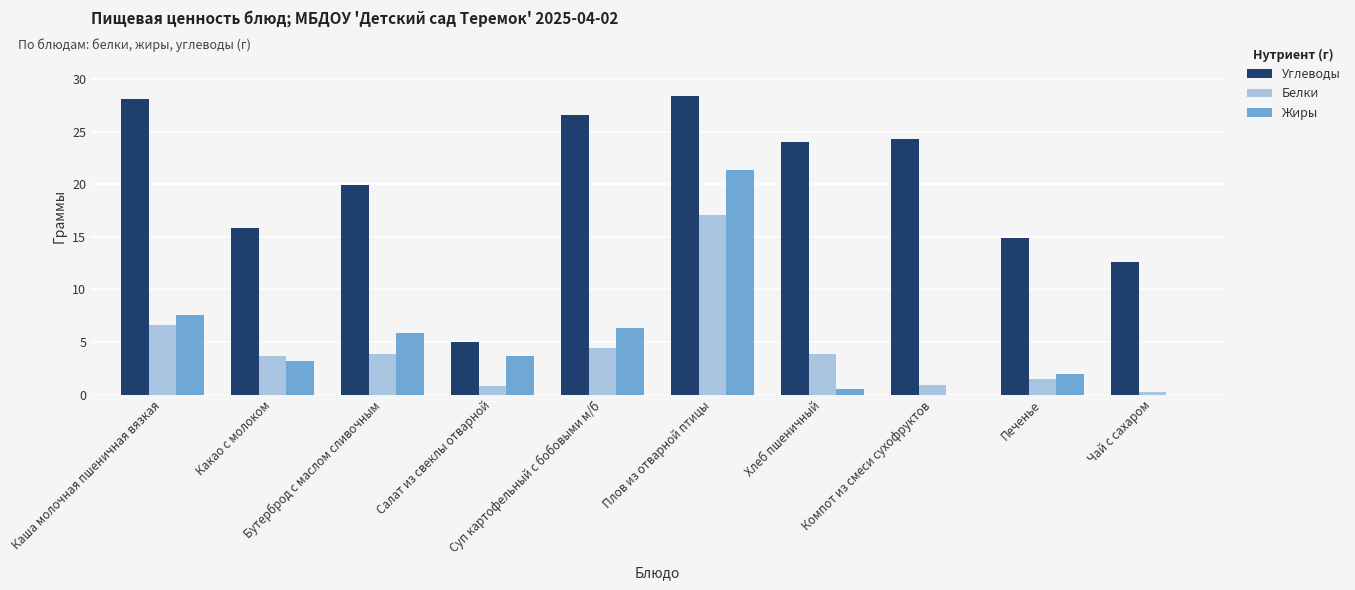

Which series has the largest total across all categories?

Углеводы